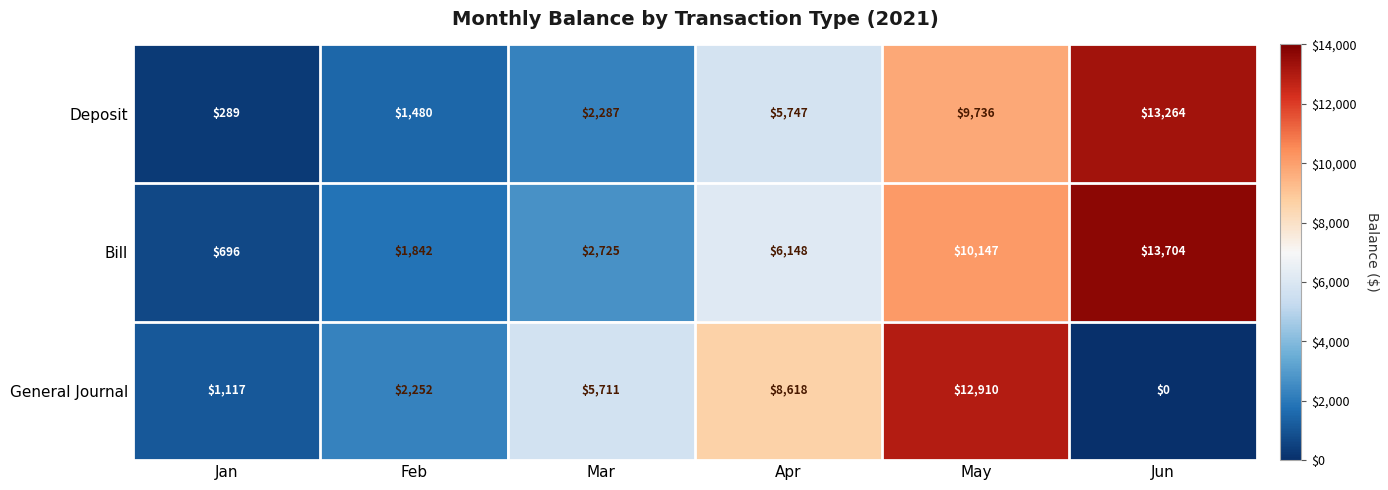

Rank the series by their maximum value, from highest to lowest.

Bill, Deposit, General Journal